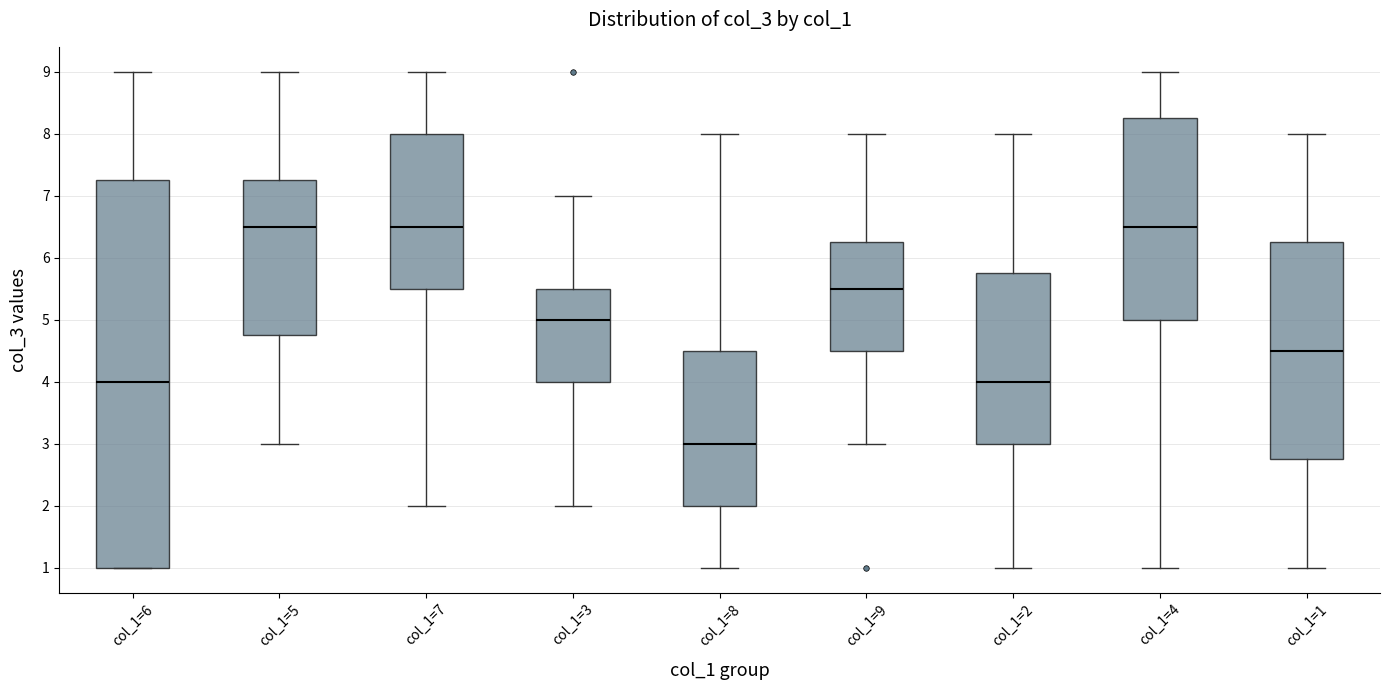

Where does the median line of the box for col_1=2 sit on the y-axis? The values are not printed on the chart, so give them approximately, as read against the axis.

4.0